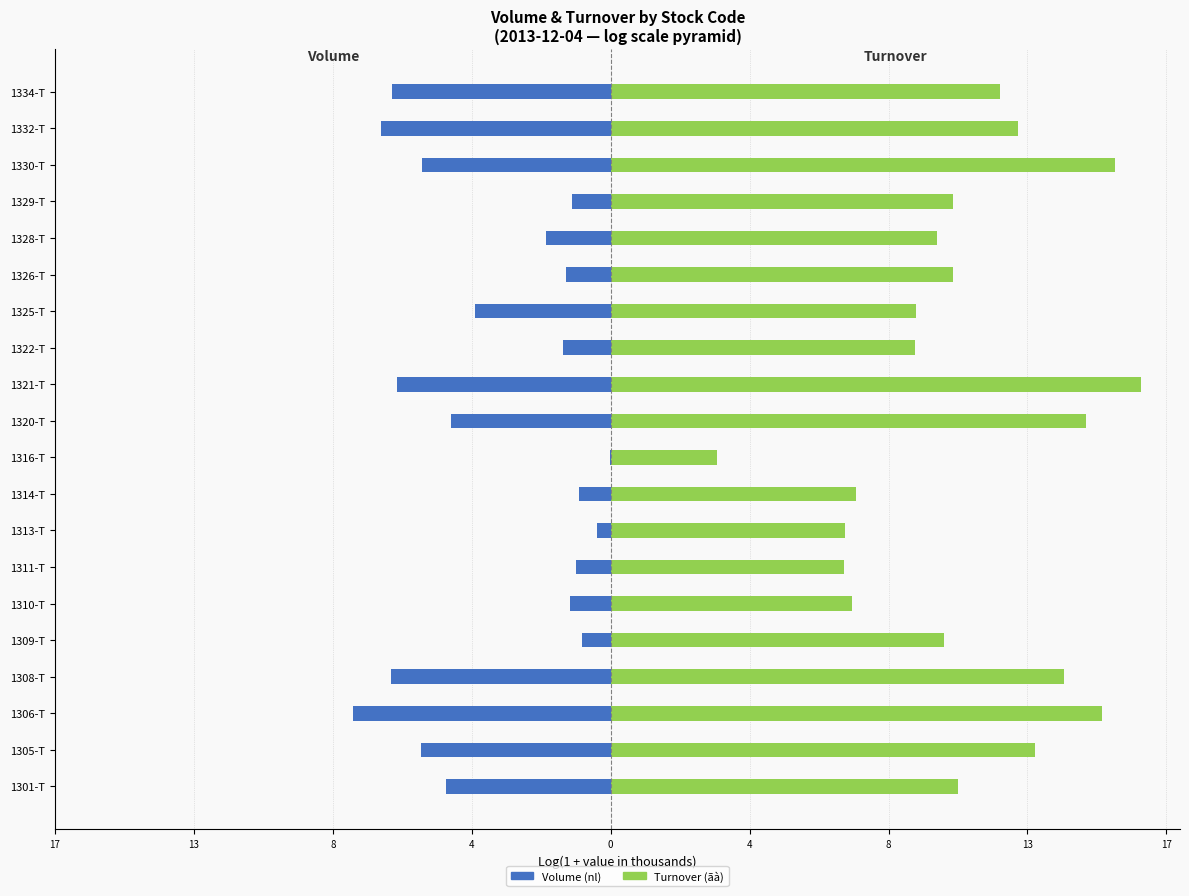

Reading left to right, extract all data points from this chart.

Volume (nl): -5.0	-5.8	-7.9	-6.7	-0.9	-1.2	-1.1	-0.4	-1.0	-0.0	-4.9	-6.5	-1.5	-4.2	-1.4	-2.0	-1.2	-5.8	-7.0	-6.7
Turnover (ãà, log scale): 10.6	13.0	15.0	13.9	10.2	7.4	7.1	7.2	7.5	3.2	14.5	16.2	9.3	9.3	10.5	10.0	10.5	15.4	12.5	11.9